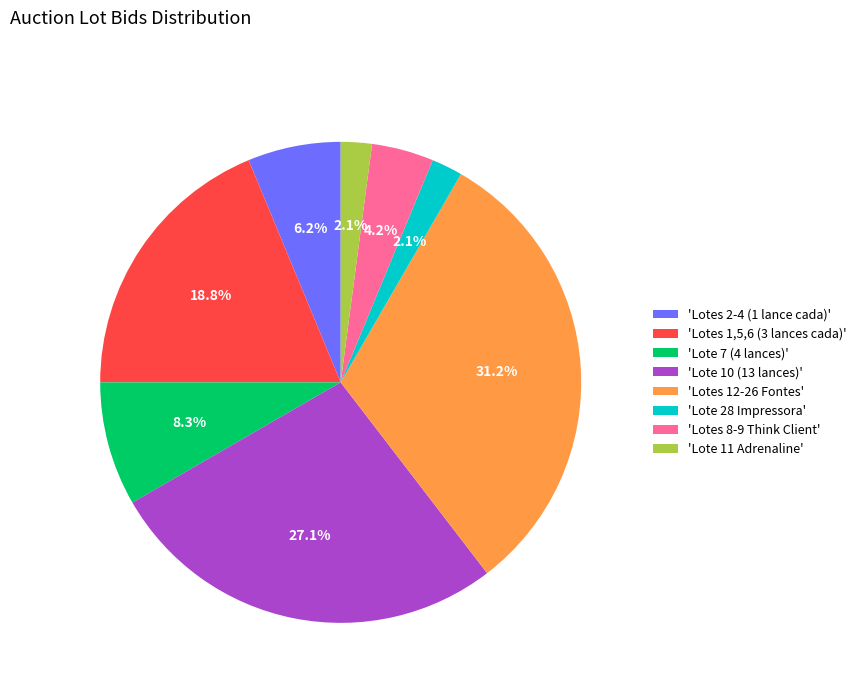

What percentage do 'Lote 11 Adrenaline' and 'Lotes 8-9 Think Client' together represent?

6.3%